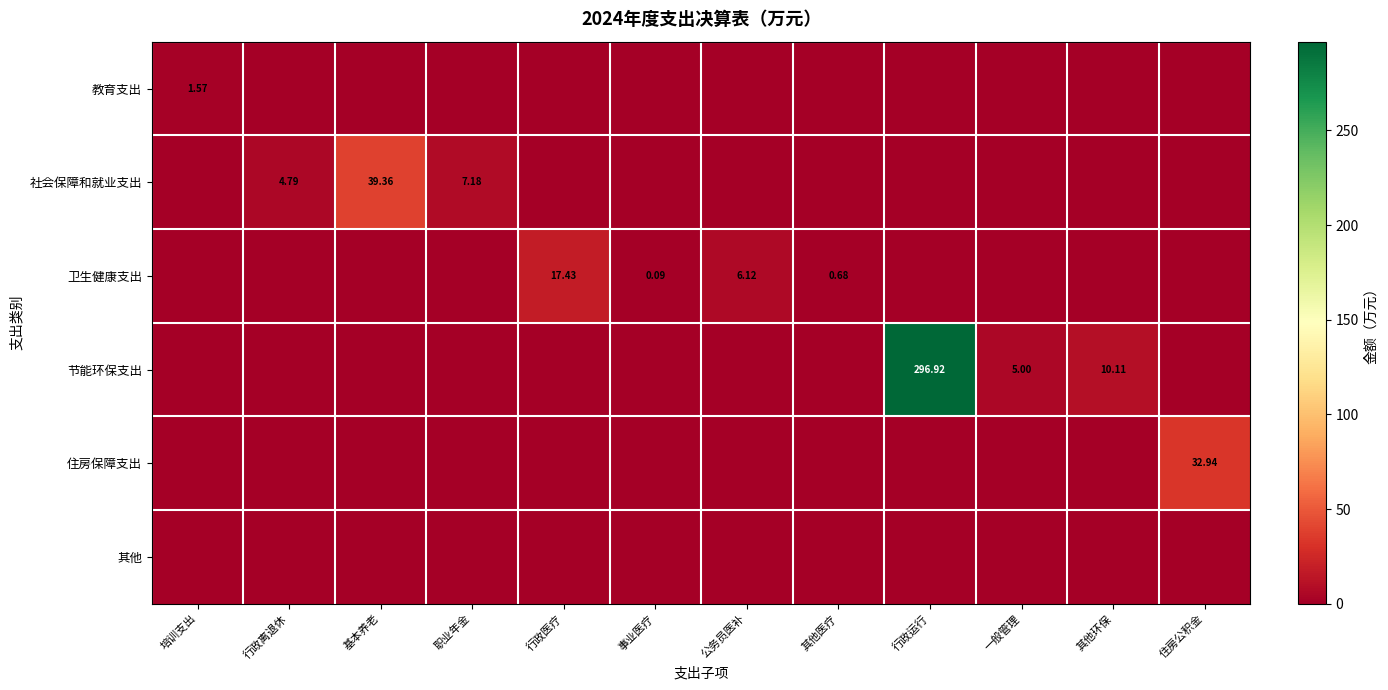

What is the average value of the 社会保障和就业支出 series?

4.3